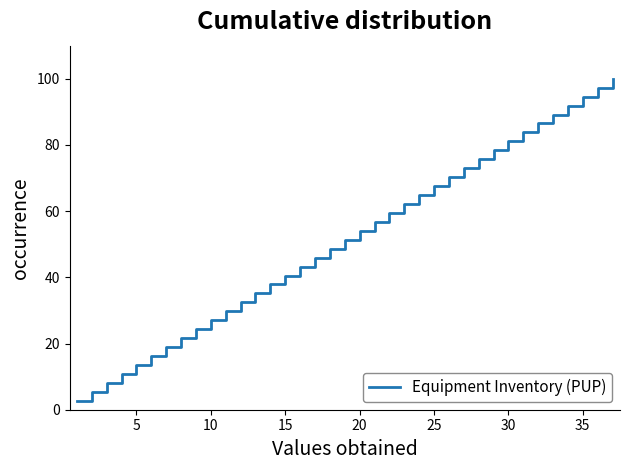

What is the difference between the maximum and minimum values?

97.3